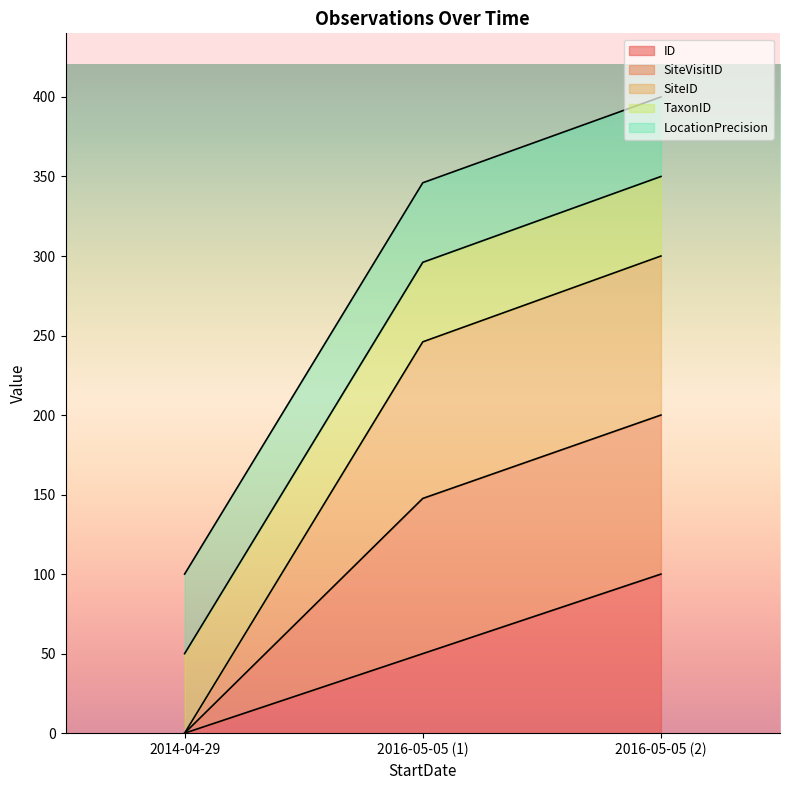

Is the value of SiteVisitID at 2014-04-29 greater than the value of SiteID at 2016-05-05 (2)?

No